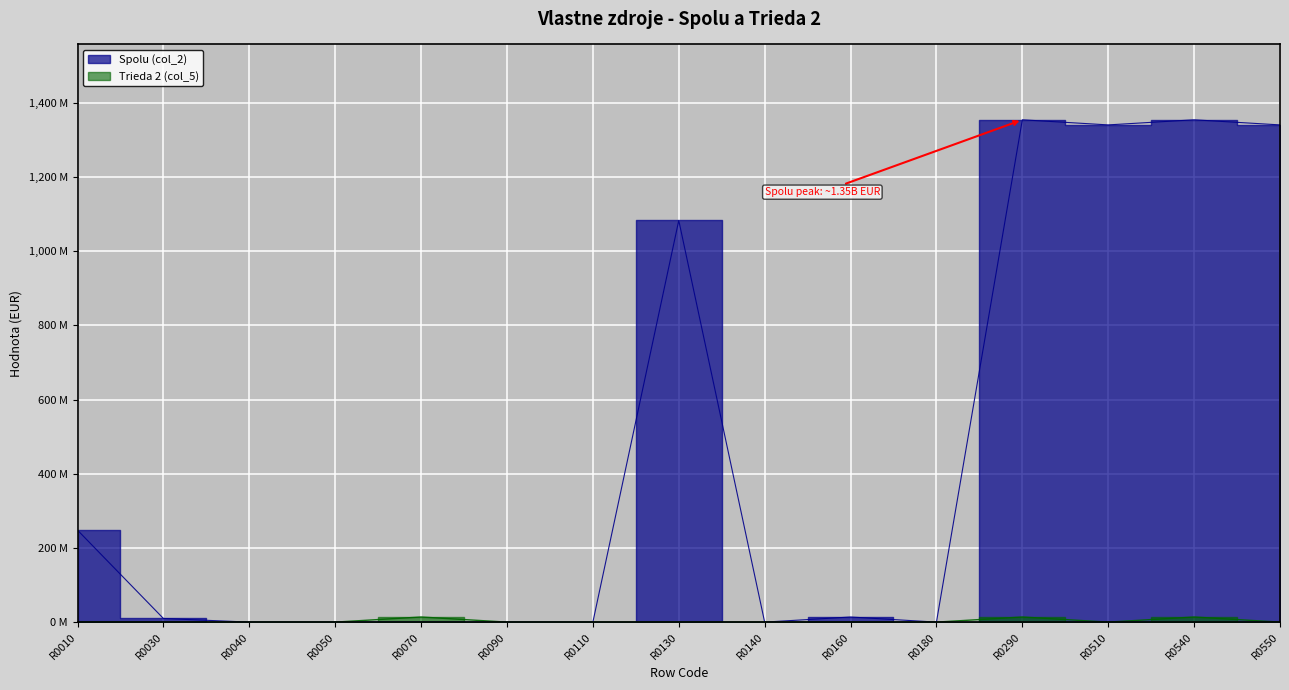

List the series in order of their overall mean, highest first.

Spolu (col_2), Trieda 2 (col_5)